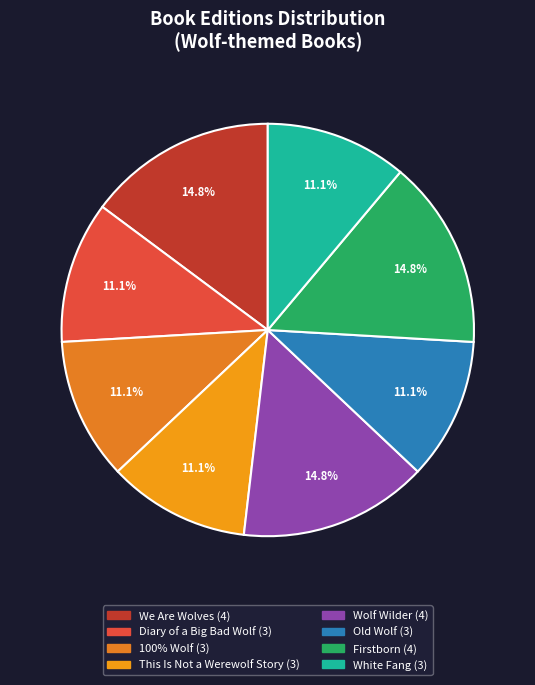

How many slices are in this pie chart?

8